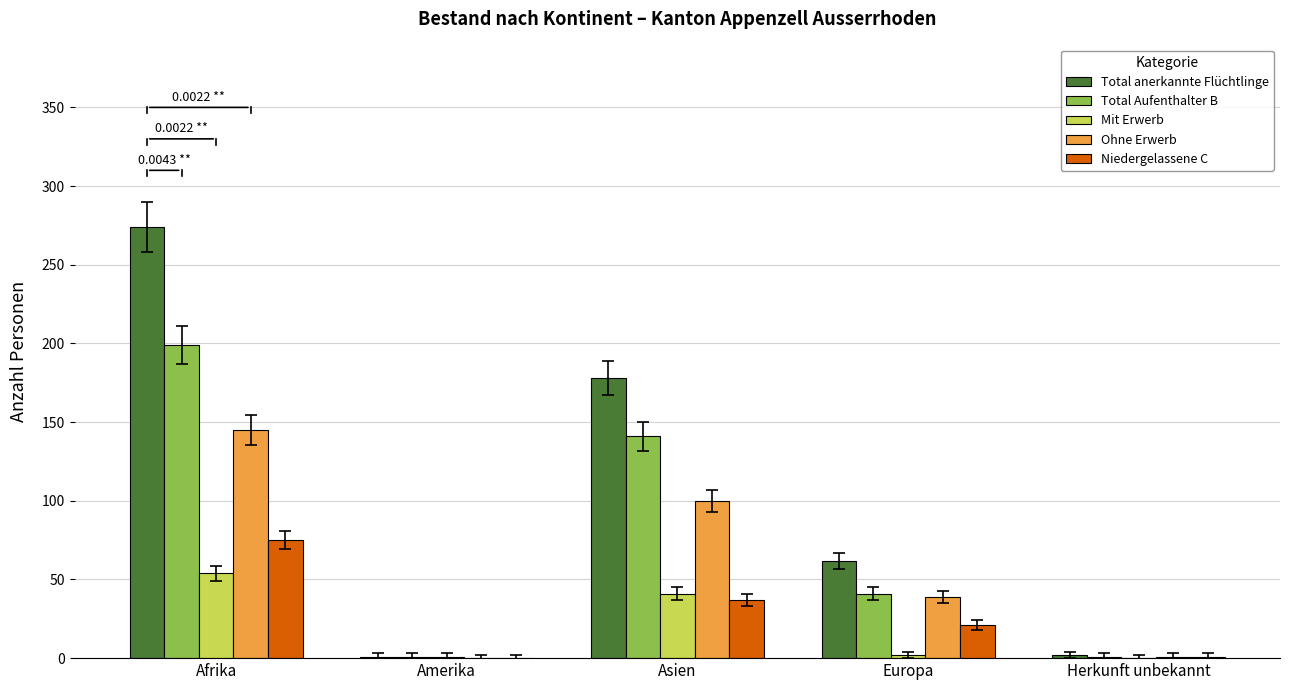

What are all the series names shown in the legend?

Total anerkannte Flüchtlinge, Total Aufenthalter B, Mit Erwerb, Ohne Erwerb, Niedergelassene C